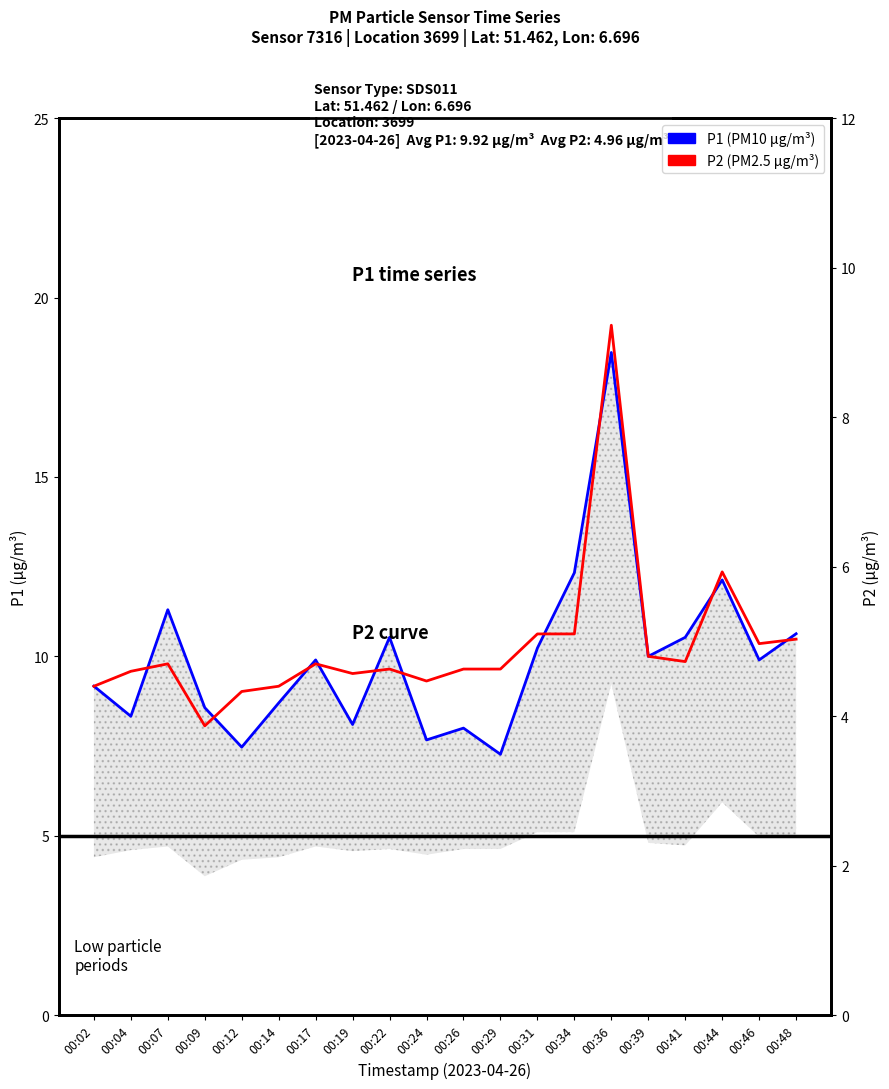

What is the sum of all P1 (PM10) values?

199.2